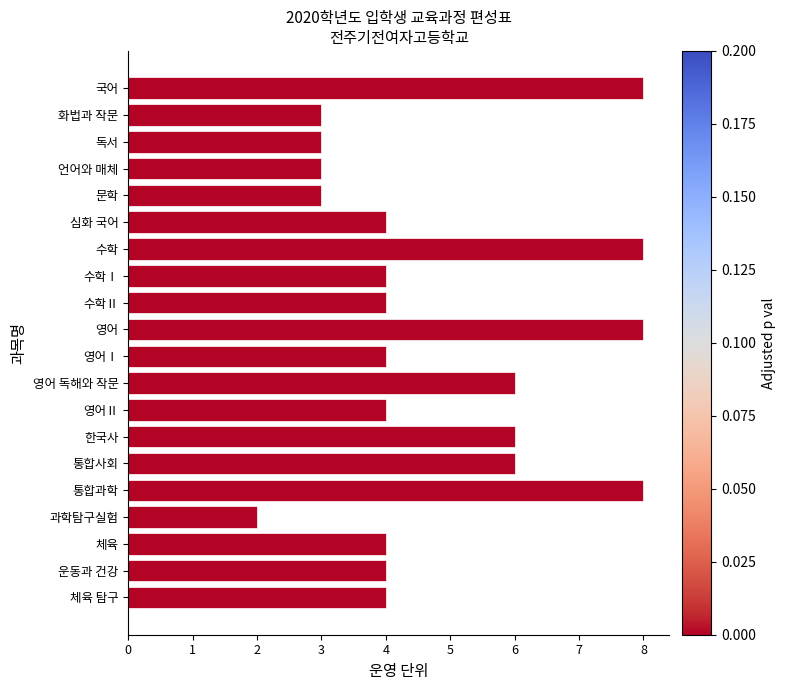

What value does the data have at 수학Ⅰ?

4